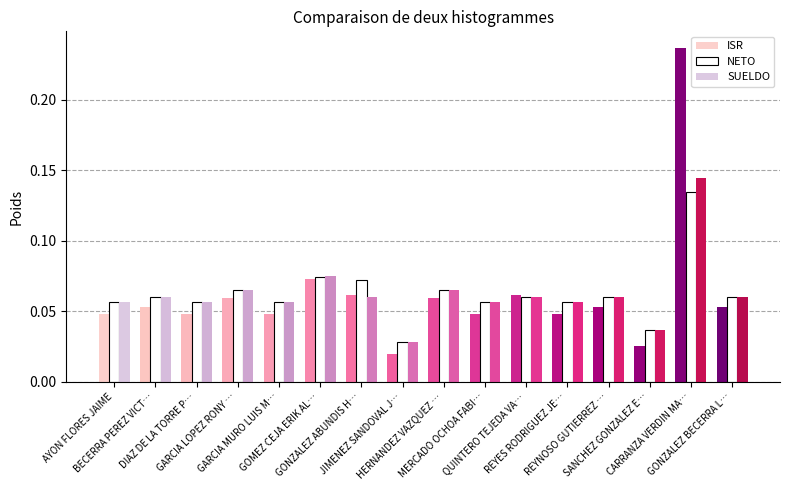

How many groups of bars are there?

16